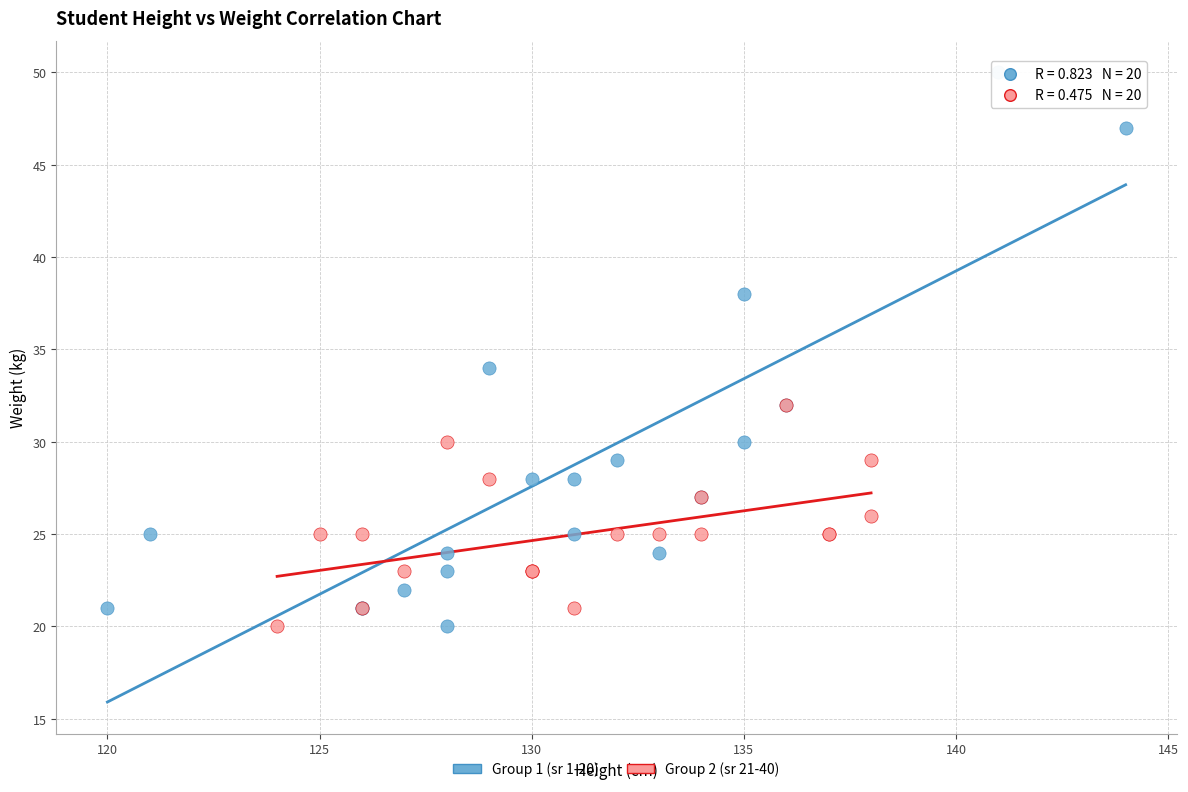

Which series has the widest spread of Y values?

Group 1 (sr 1-20)